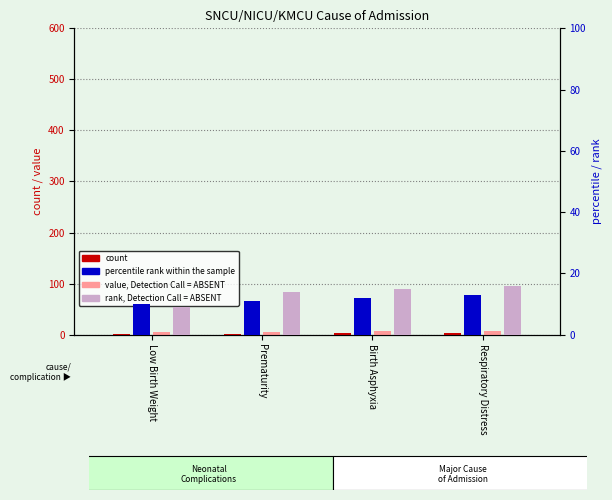

Is it true that value, Detection Call = ABSENT equals 6 at Prematurity?

True